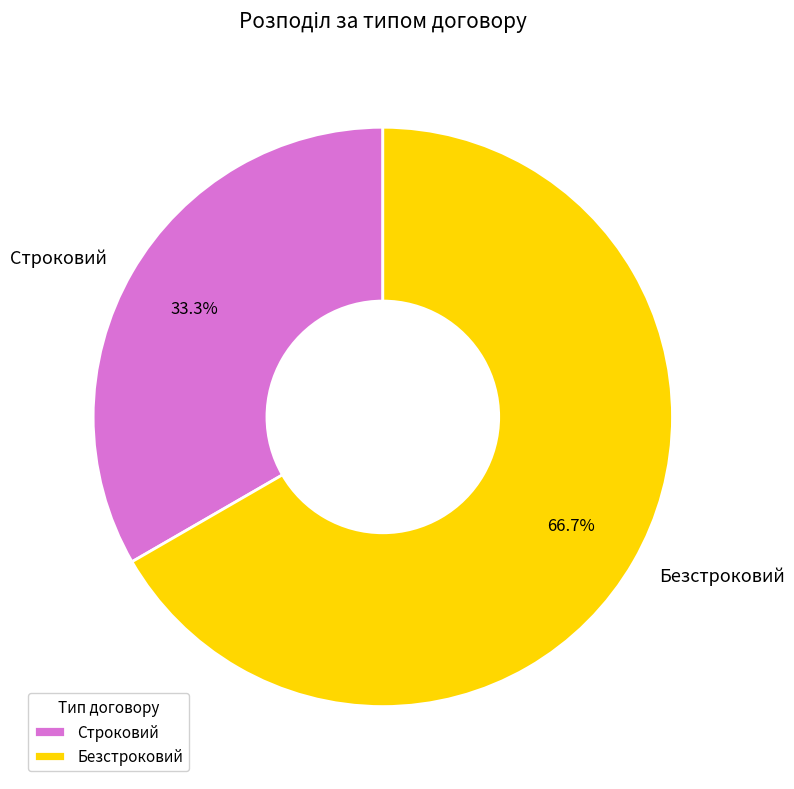

True or false: Строковий accounts for 26% of the total.

False